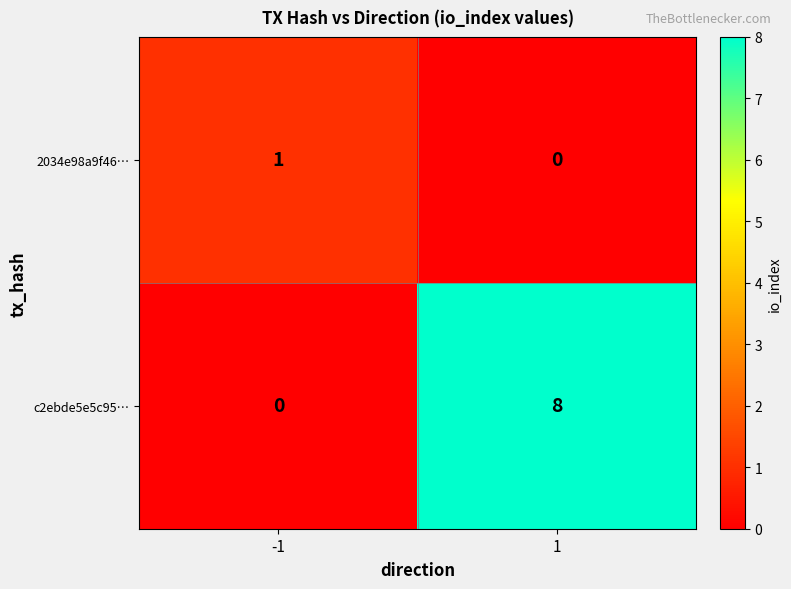

Reading left to right, extract all data points from this chart.

2034e98a9f46…: -1=1	1=0
c2ebde5e5c95…: -1=0	1=8